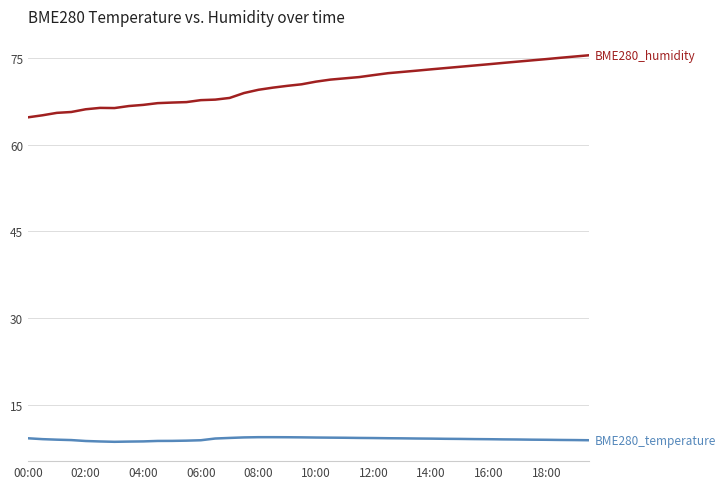

What is the smallest value displayed?

8.6